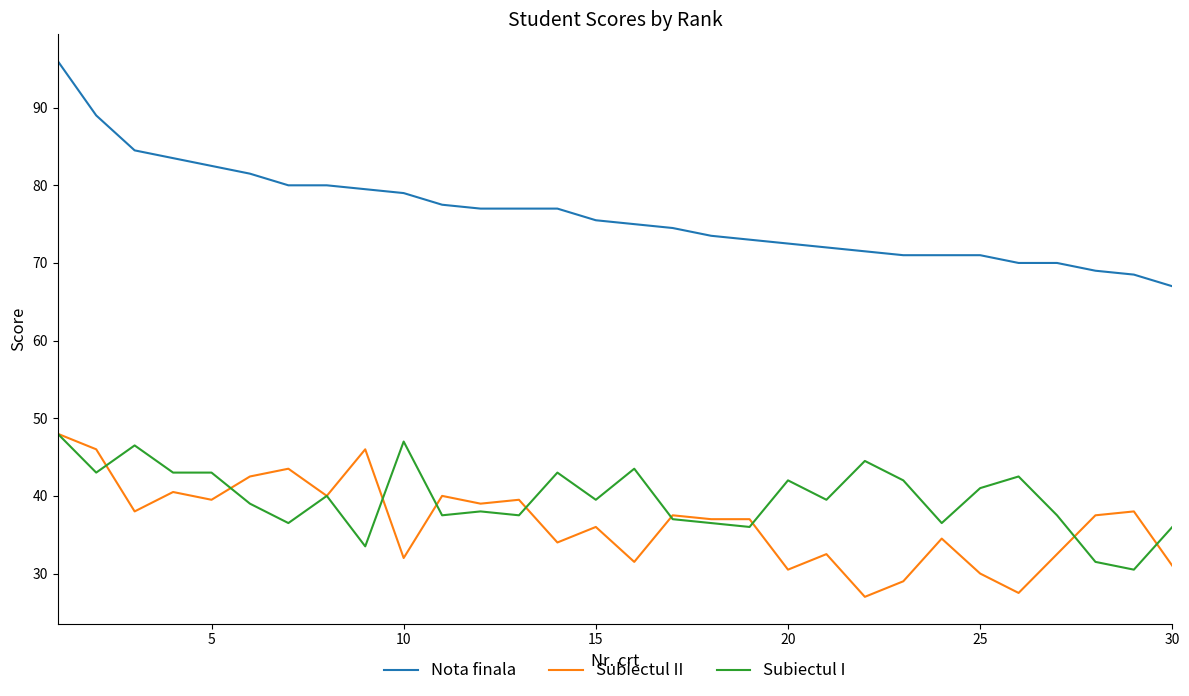

Which series has the widest spread of values?

Nota finala